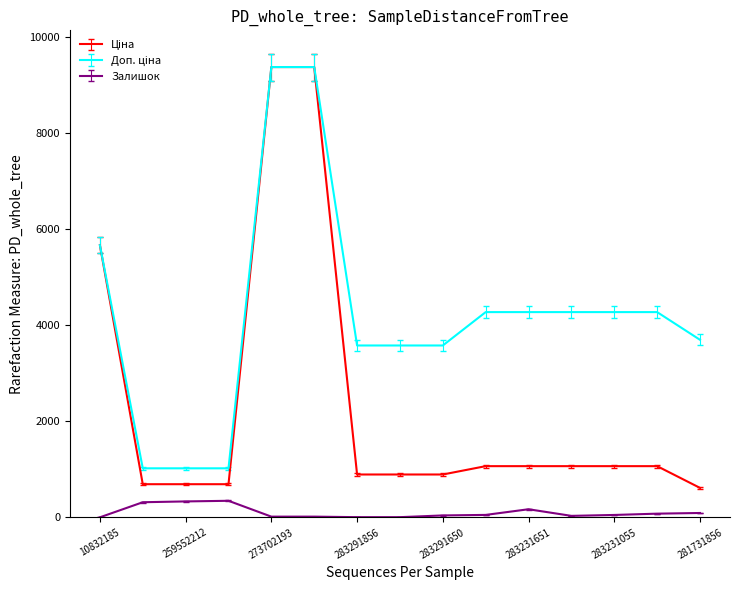

What is the greatest value displayed?

9384.0